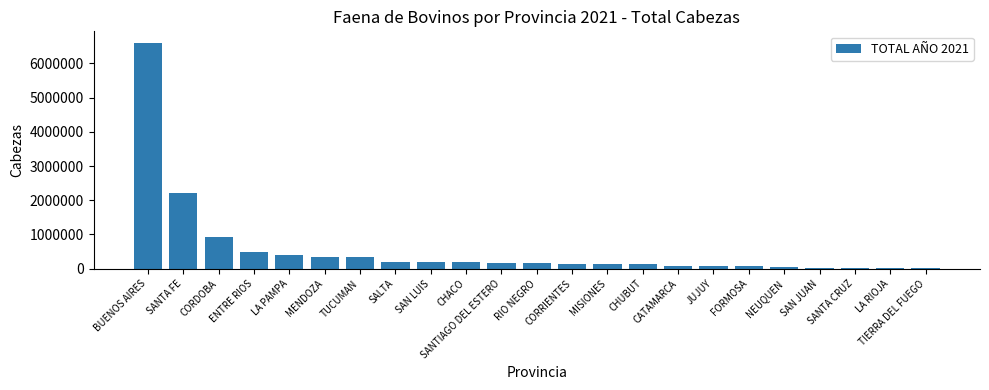

What is the greatest value displayed?

6608356.5